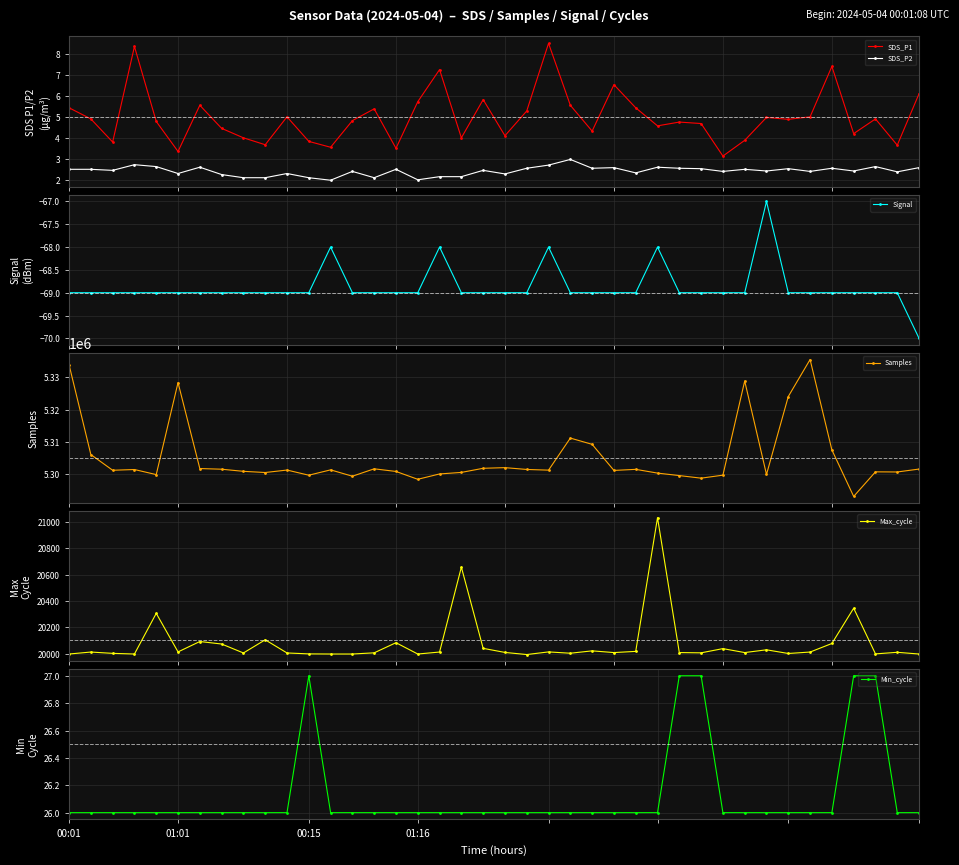

What is the difference between the SDS_P2 values at 36 and 7?

0.2